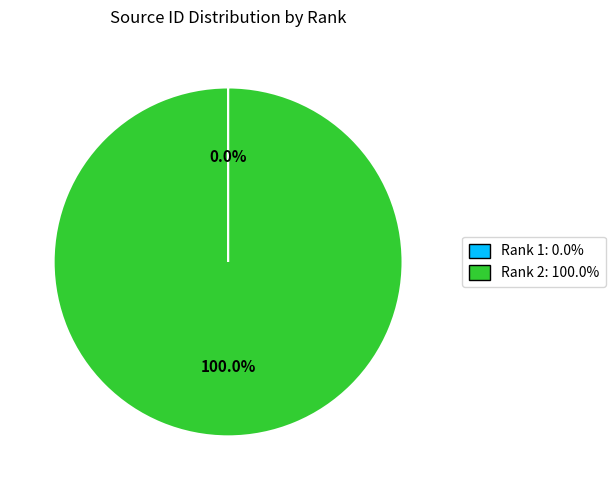

The Rank 2 slice represents 100% of the pie. True or false?

True